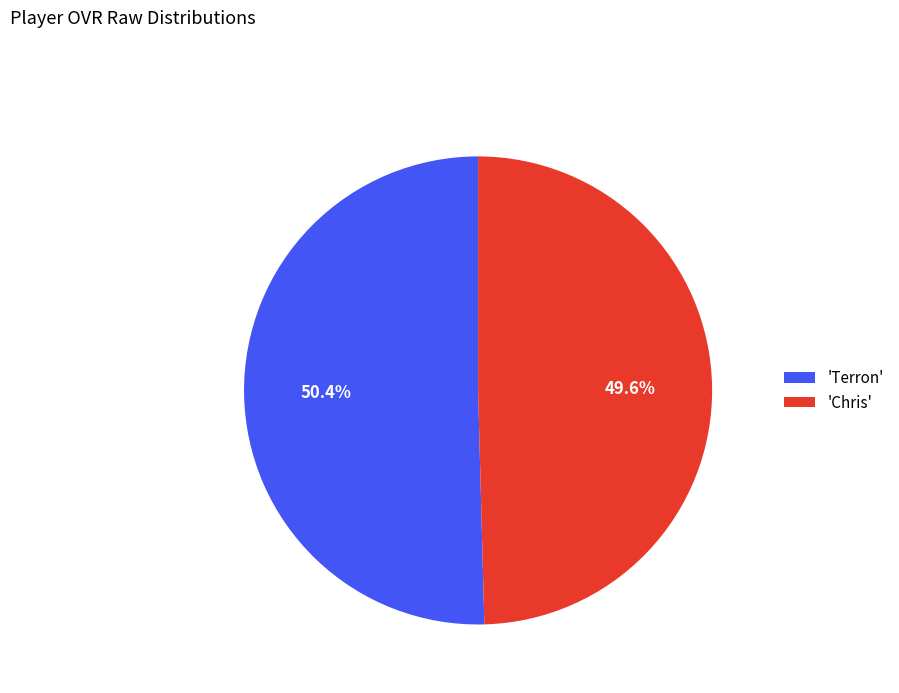

Count the number of slices in the pie.

2